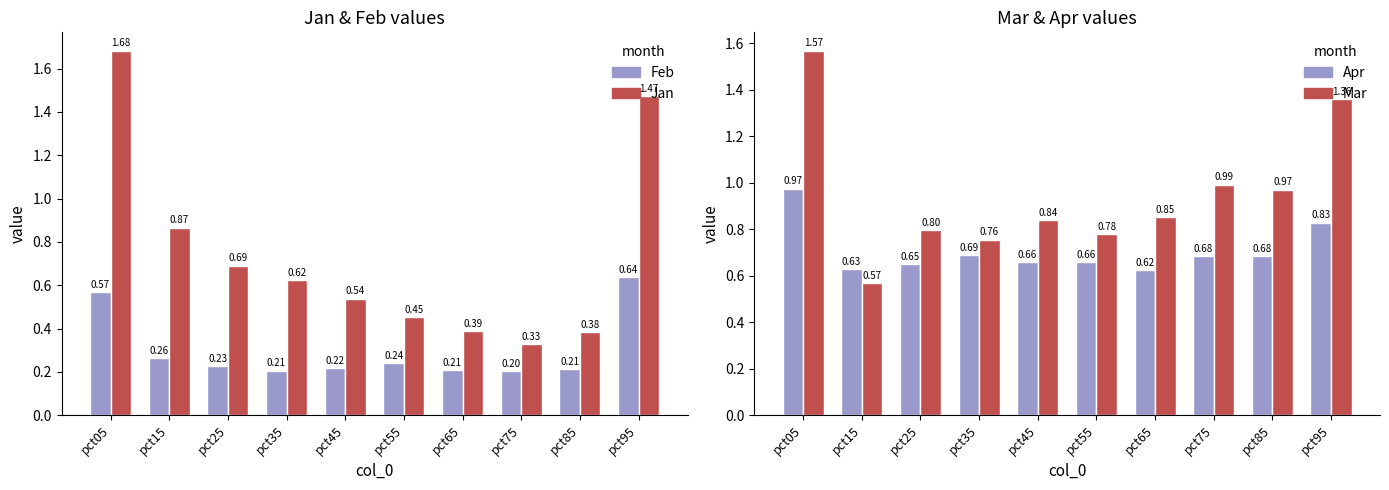

Reading left to right, list all the values displayed in this chart.

Feb (non_us): pct05=0.6	pct15=0.3	pct25=0.2	pct35=0.2	pct45=0.2	pct55=0.2	pct65=0.2	pct75=0.2	pct85=0.2	pct95=0.6
Jan (us): pct05=1.7	pct15=0.9	pct25=0.7	pct35=0.6	pct45=0.5	pct55=0.5	pct65=0.4	pct75=0.3	pct85=0.4	pct95=1.5
Apr (non_us): pct05=1.0	pct15=0.6	pct25=0.6	pct35=0.7	pct45=0.7	pct55=0.7	pct65=0.6	pct75=0.7	pct85=0.7	pct95=0.8
Mar (us): pct05=1.6	pct15=0.6	pct25=0.8	pct35=0.8	pct45=0.8	pct55=0.8	pct65=0.9	pct75=1.0	pct85=1.0	pct95=1.4